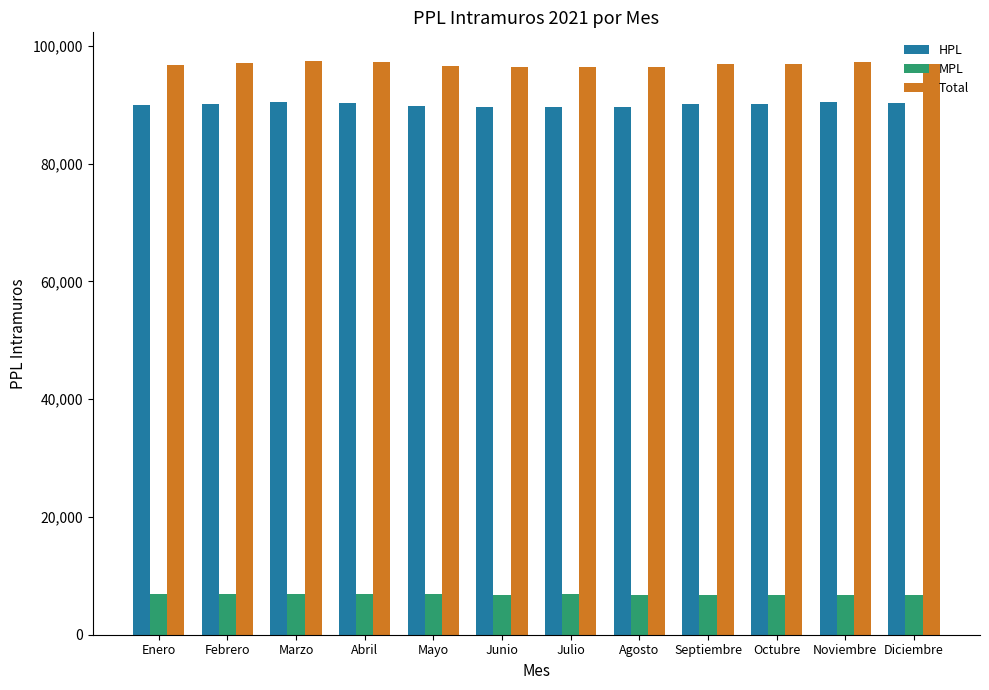

Does the chart contain stacked bars?

No